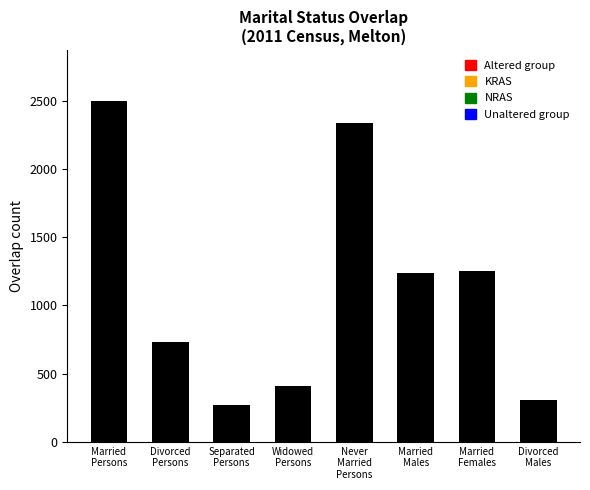

What is the label of the 5th bar from the left?

Never
Married
Persons